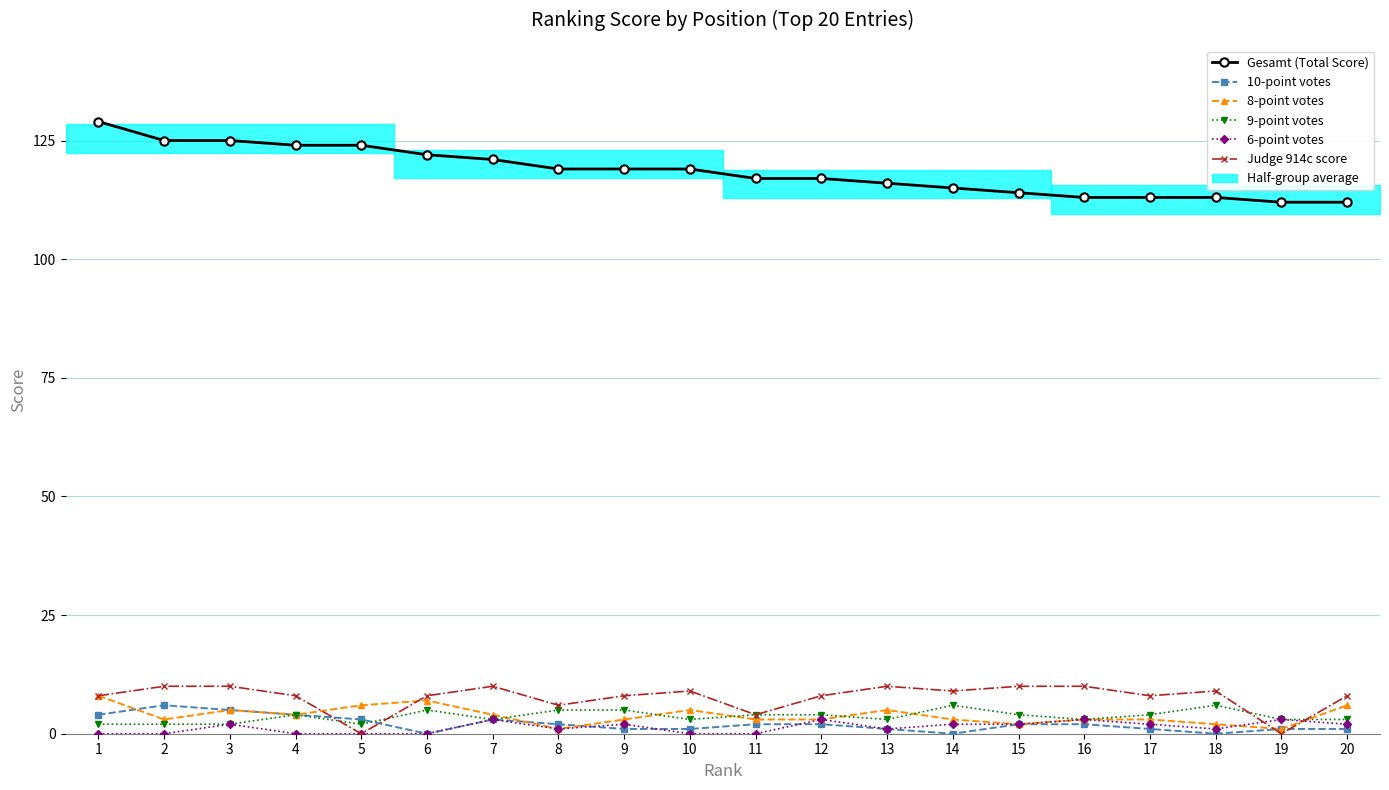

Which series ends up on top after the final intersection of 9-point votes and Judge 914c score?

Judge 914c score